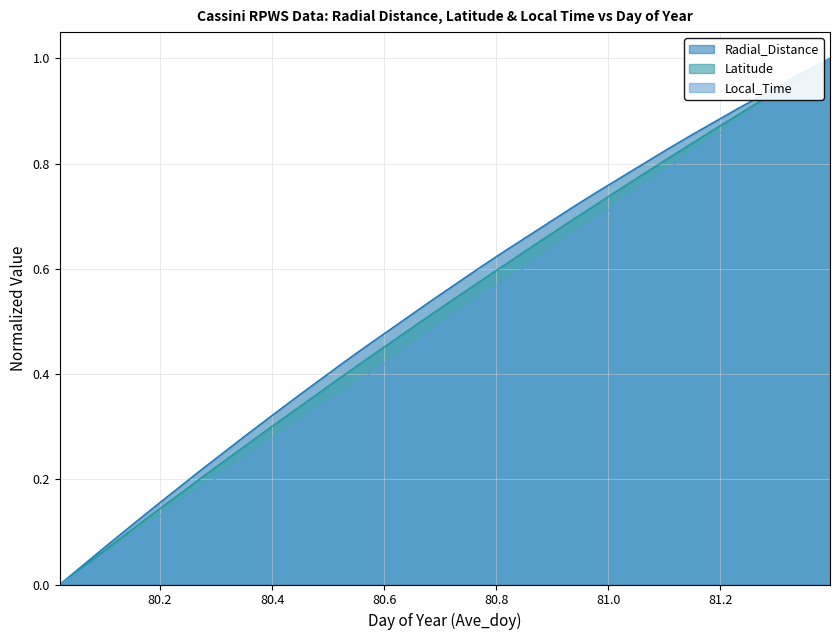

Count the number of categories in the chart.

34